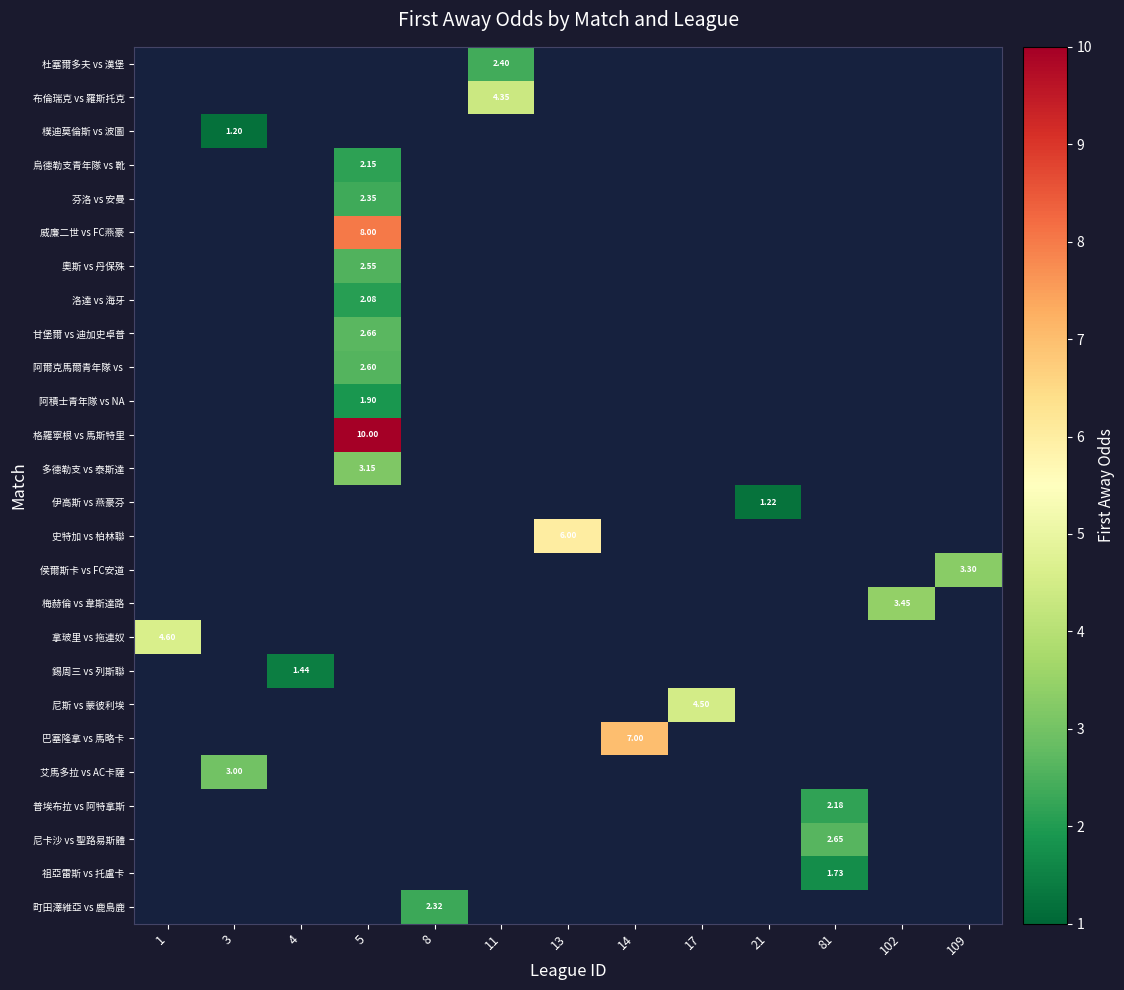

How many positive values does the 多德勒支 vs 泰斯達 series have?

1